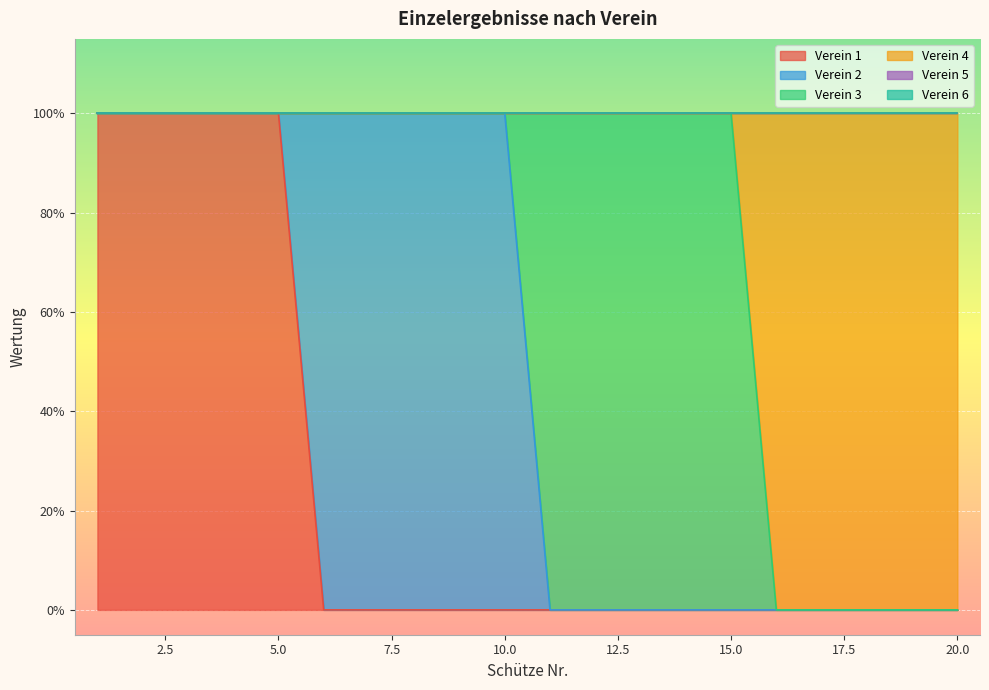

Does the chart display data point markers on the line(s)?

No